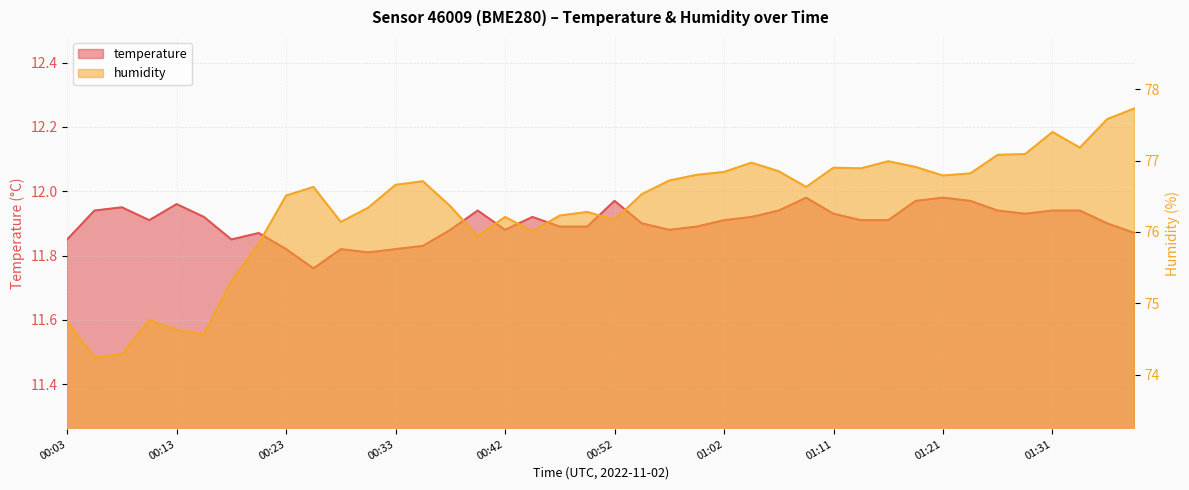

Which series has the largest range (max minus min)?

humidity